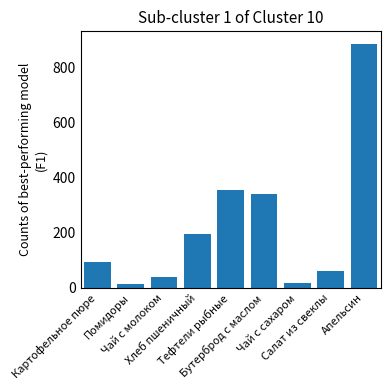

What is the value of the 3rd bar from the left?

41